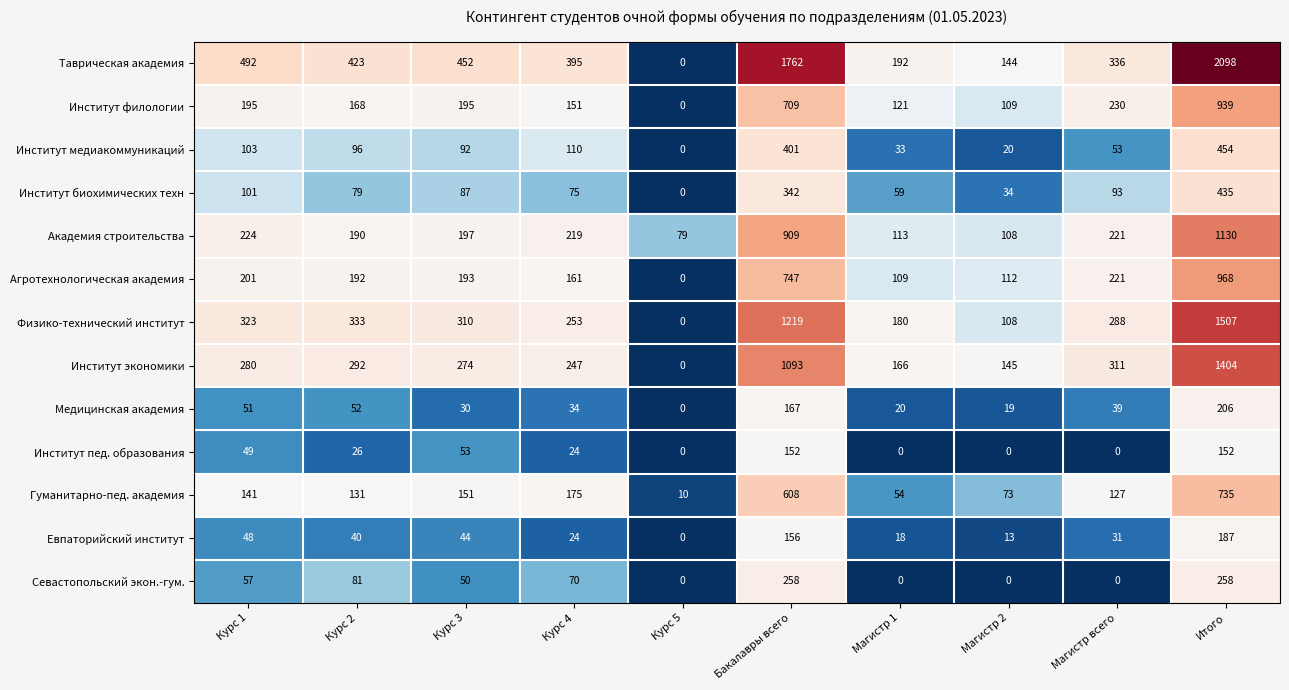

What is the maximum value for Физико-технический институт?

1507